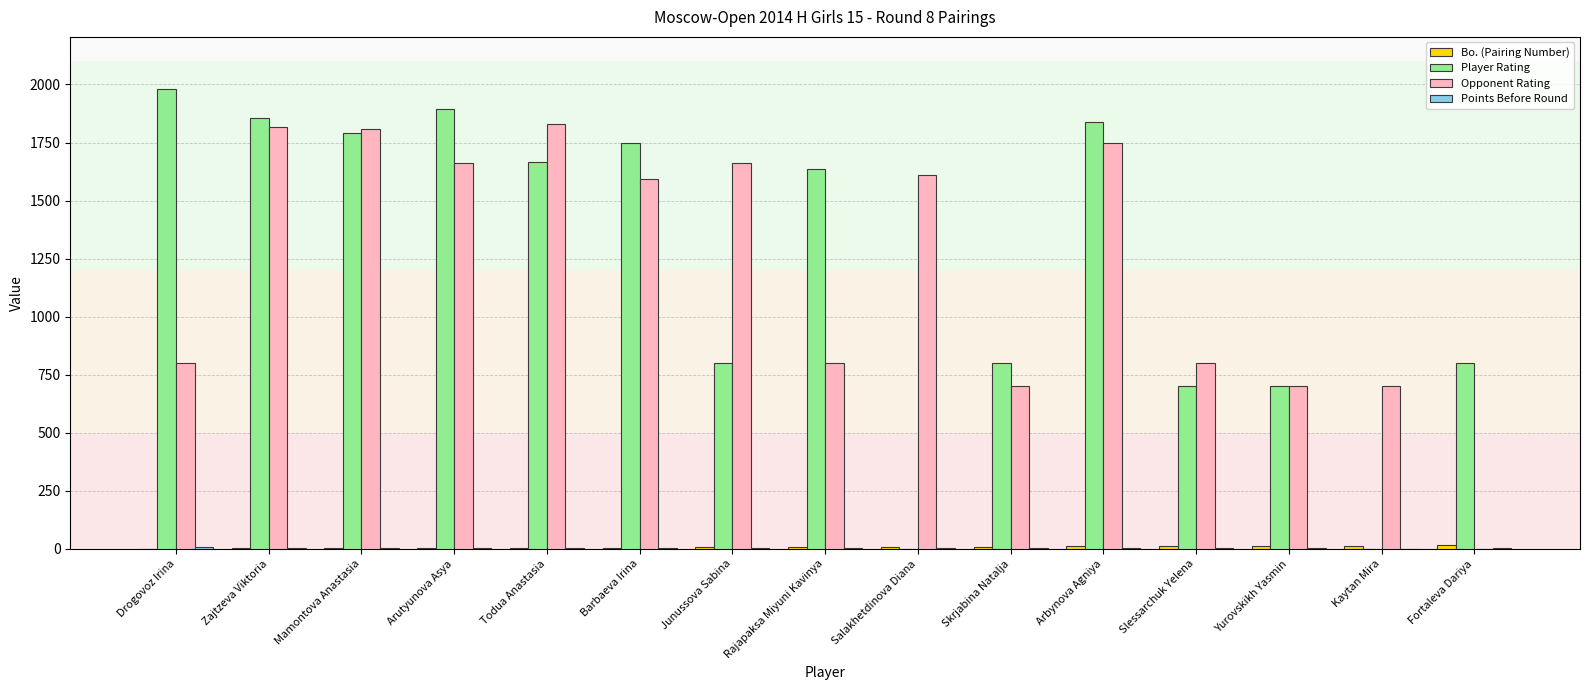

How many values in Opponent Rating are above zero?

14